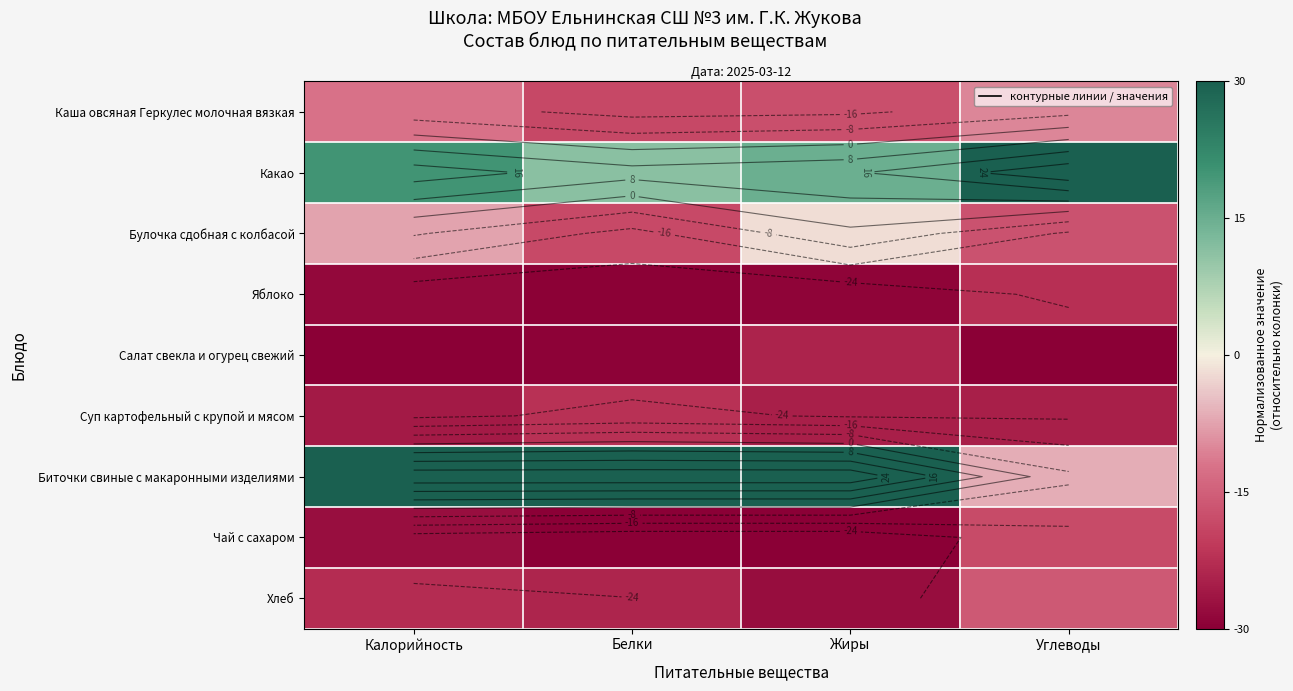

List the series in order of their peak value, lowest first.

Салат свекла и огурец свежий, Яблоко, Суп картофельный с крупой и мясом, Чай с сахаром, Хлеб, Каша овсяная Геркулес молочная вязкая, Булочка сдобная с колбасой, Какао, Биточки свиные с макаронными изделиями